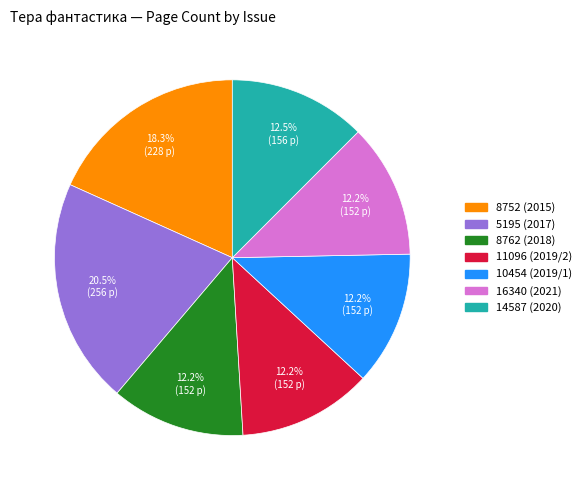

Is 5195 (2017) the majority of the pie?

No